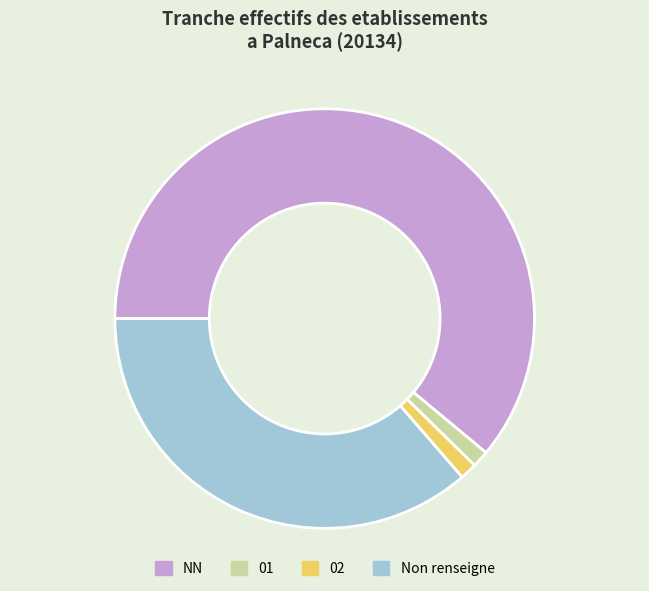

Which category accounts for the majority?

NN